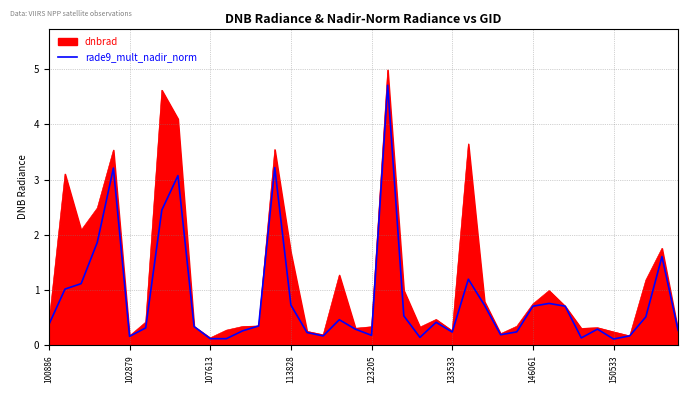

Which series has the widest spread of values?

dnbrad